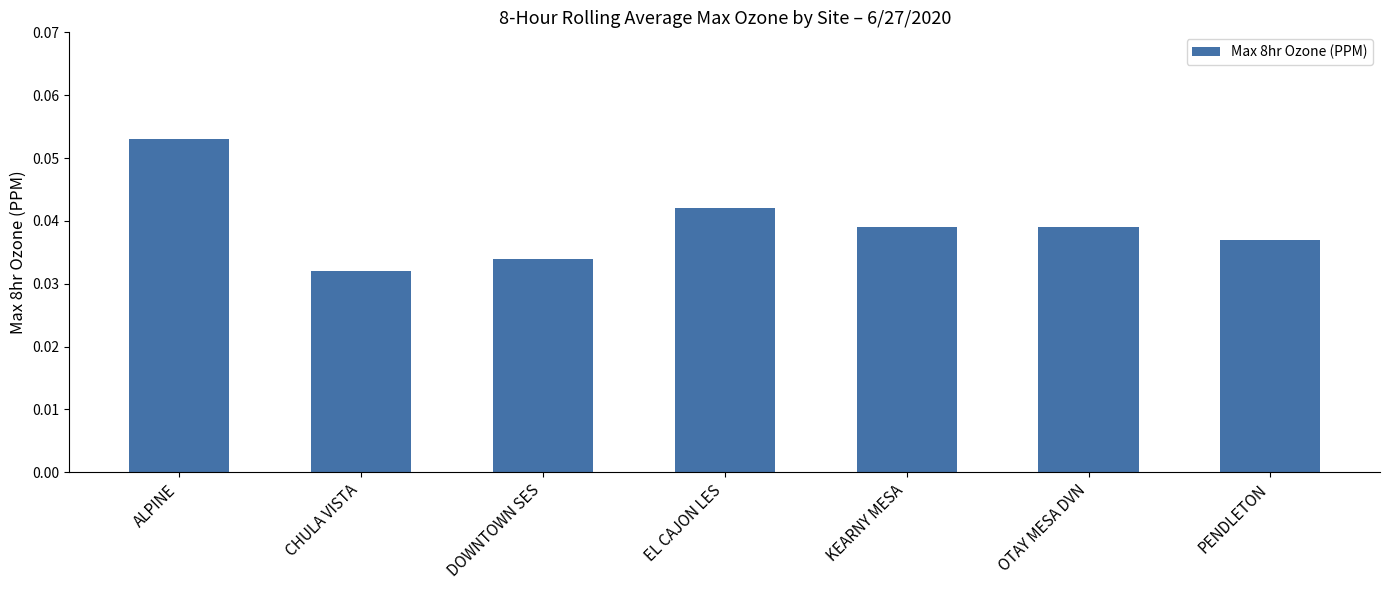

How many bars are there in total?

7